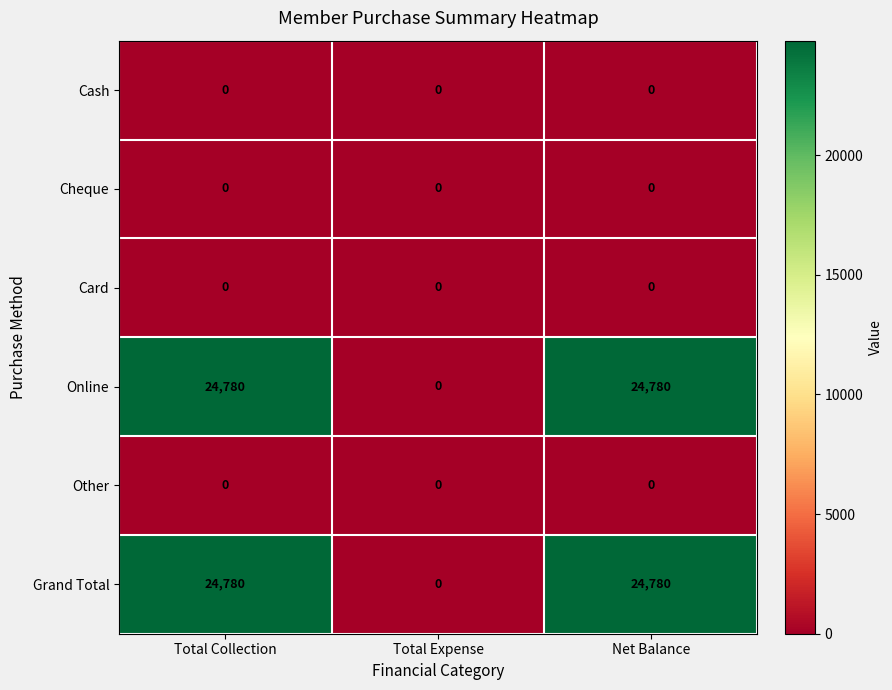

The value of Grand Total at Total Expense is 0. True or false?

True